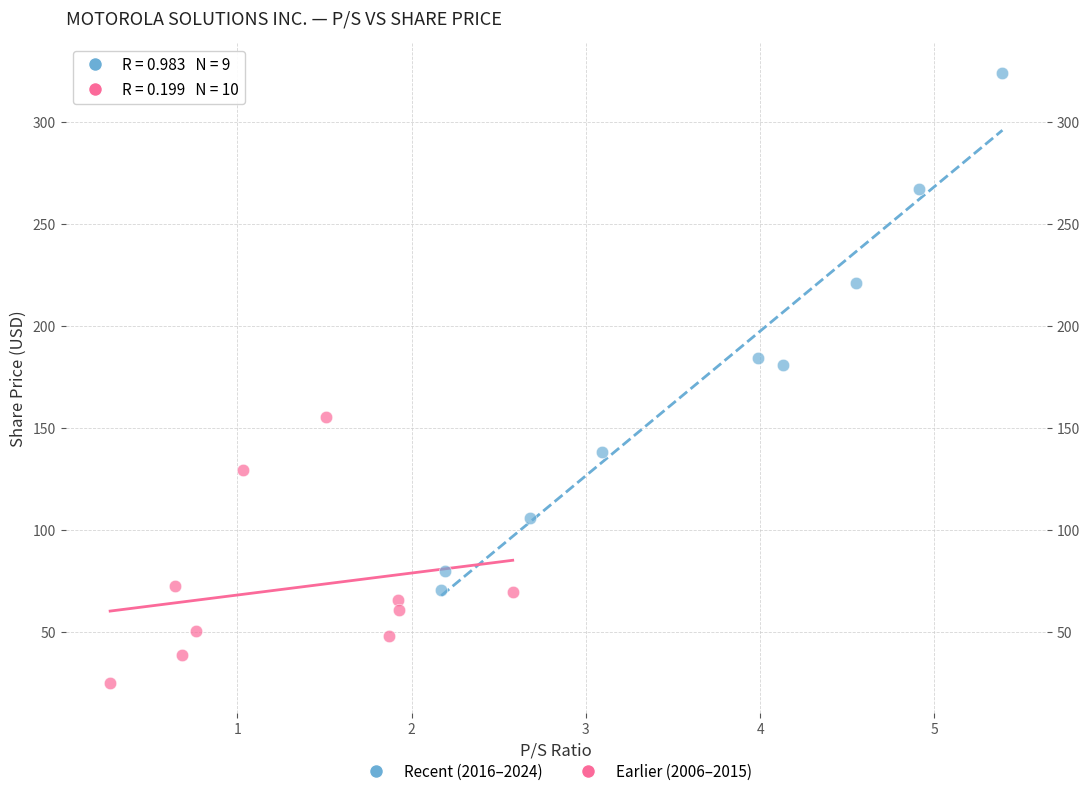

Which series reaches the minimum Y coordinate?

Earlier (2006–2015)